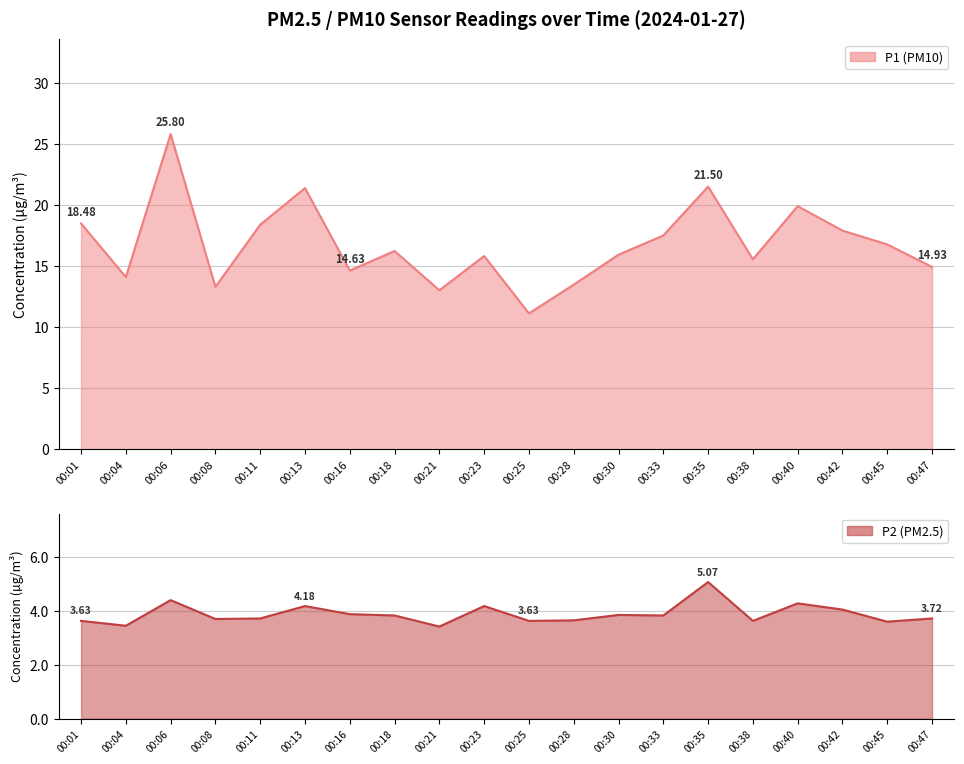

True or false: P1 and P2 intersect in this chart.

False